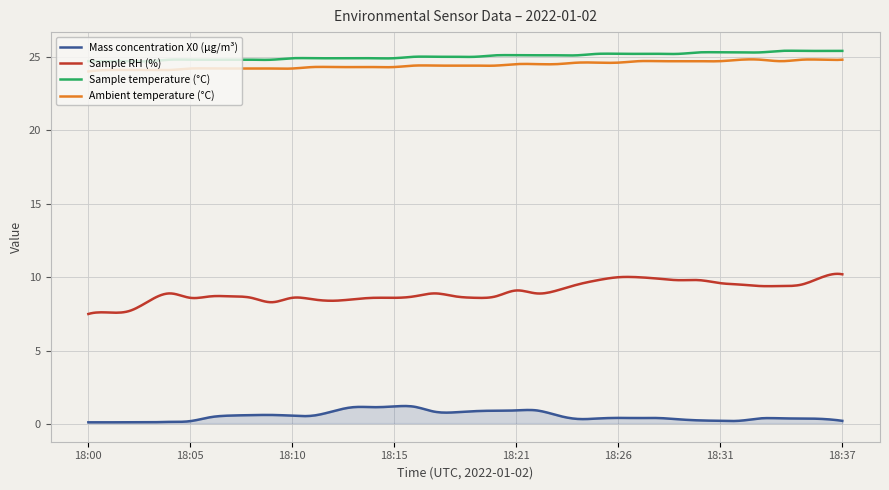

What are all the series names shown in the legend?

Mass concentration X0 (μg/m³), Sample RH (%), Sample temperature (°C), Ambient temperature (°C)